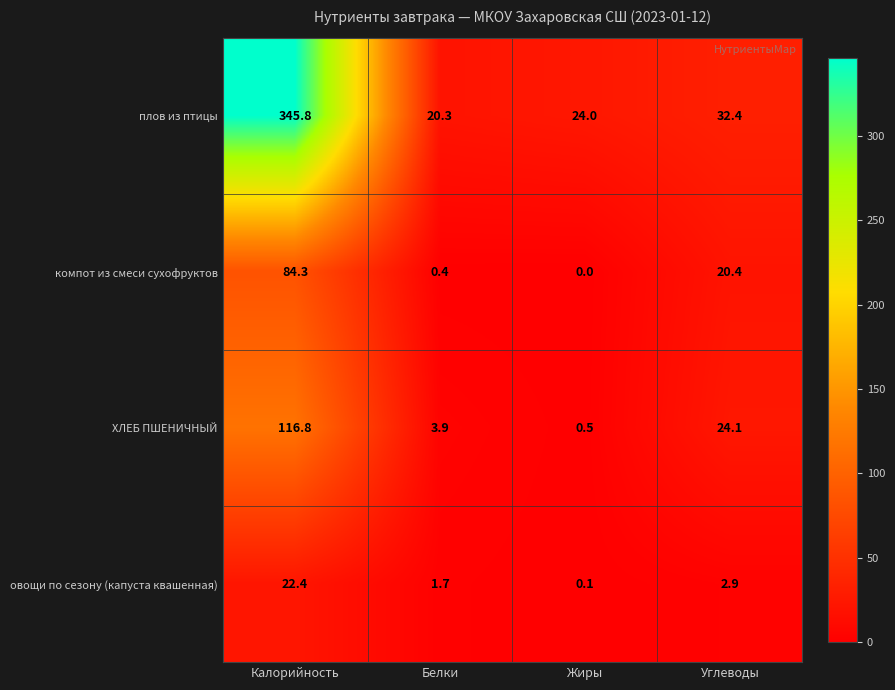

The value of ХЛЕБ ПШЕНИЧНЫЙ at Углеводы is 24.1. True or false?

True